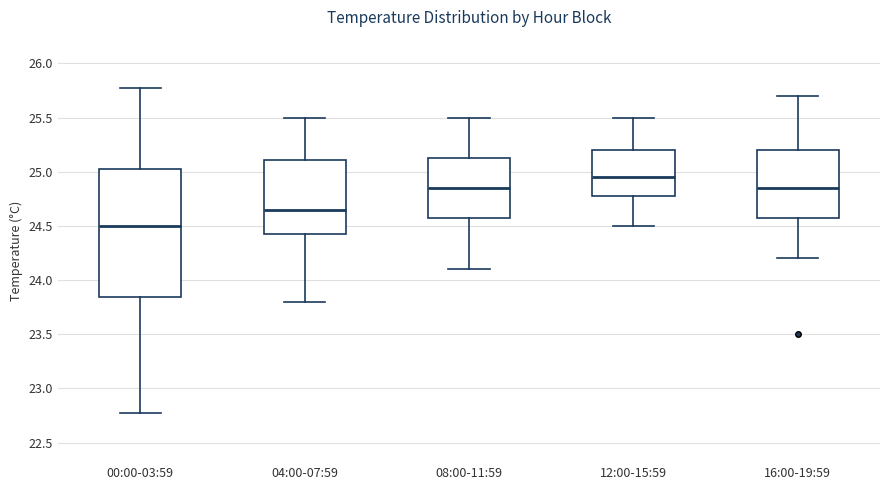

Which box has the lowest median line?

00:00-03:59